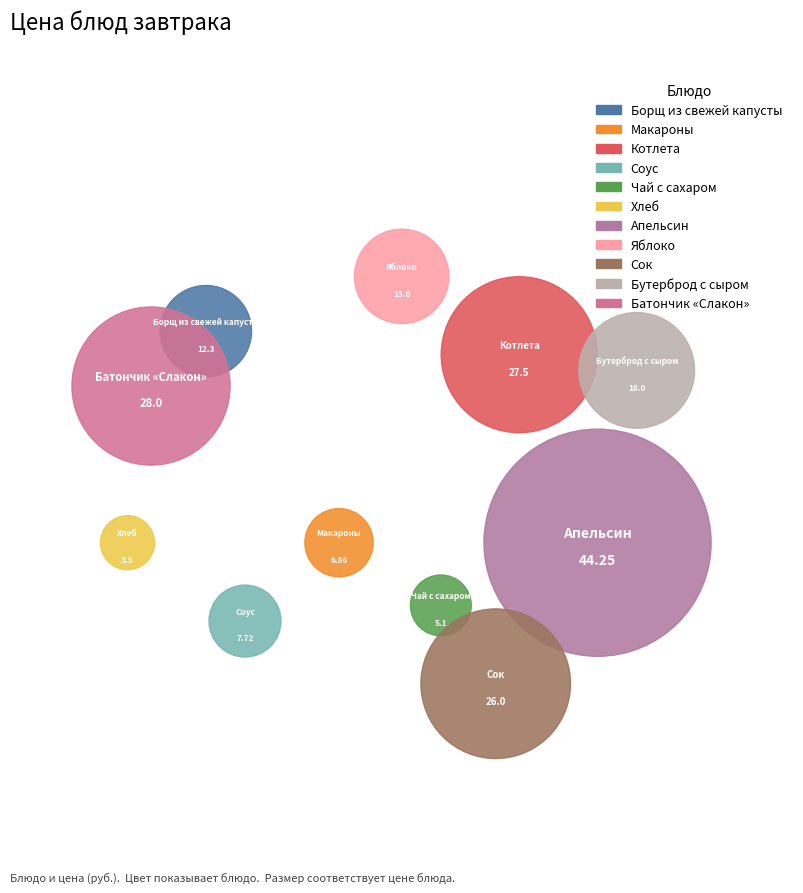

True or false: Котлета accounts for 14% of the total.

True